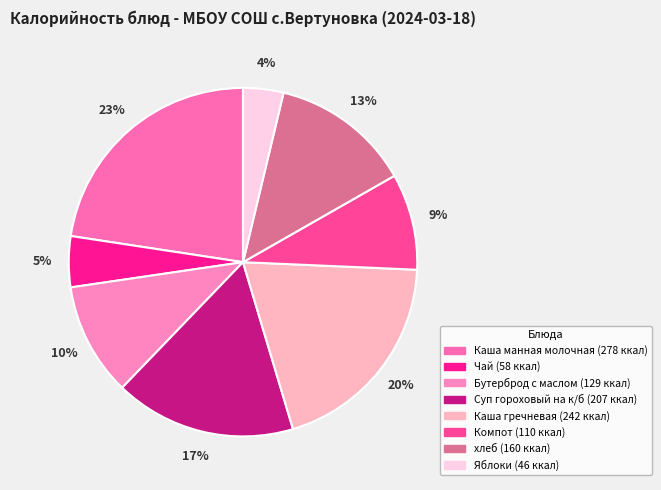

The Каша гречневая slice represents 20% of the pie. True or false?

True